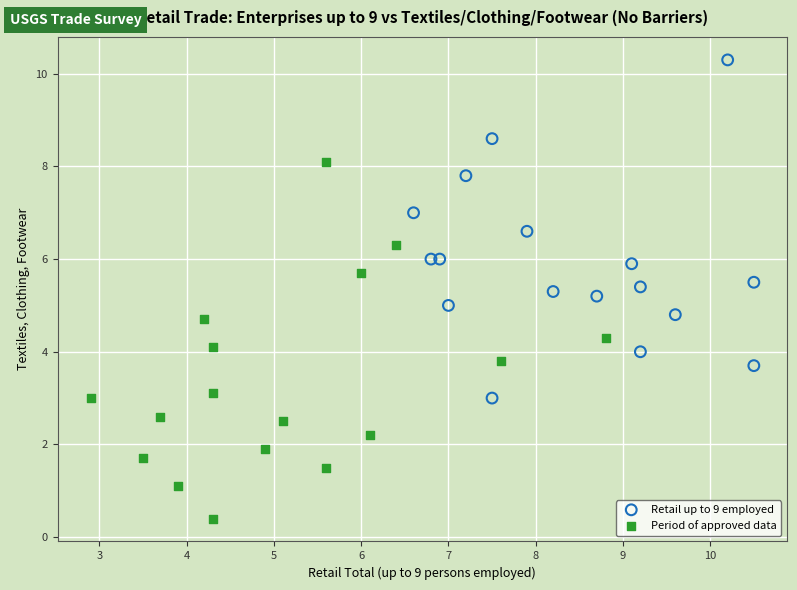

Which series reaches the maximum Y coordinate?

Retail up to 9 employed